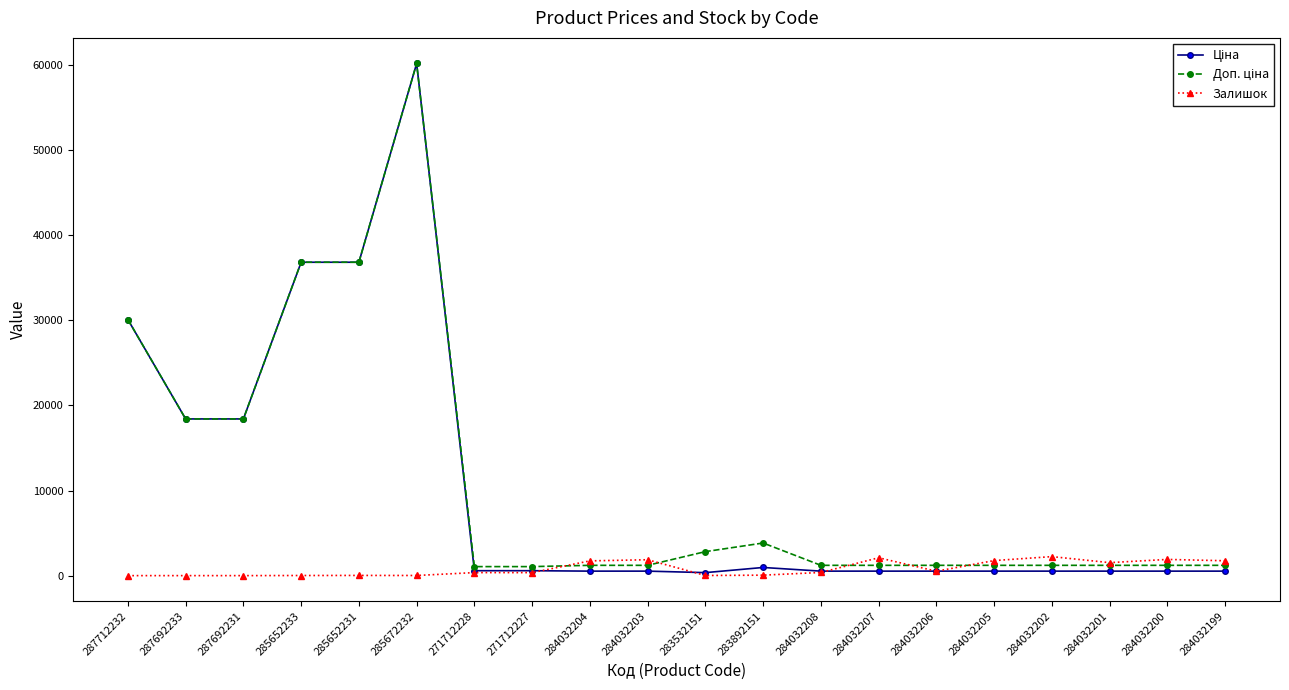

How many lines are shown in the chart?

3